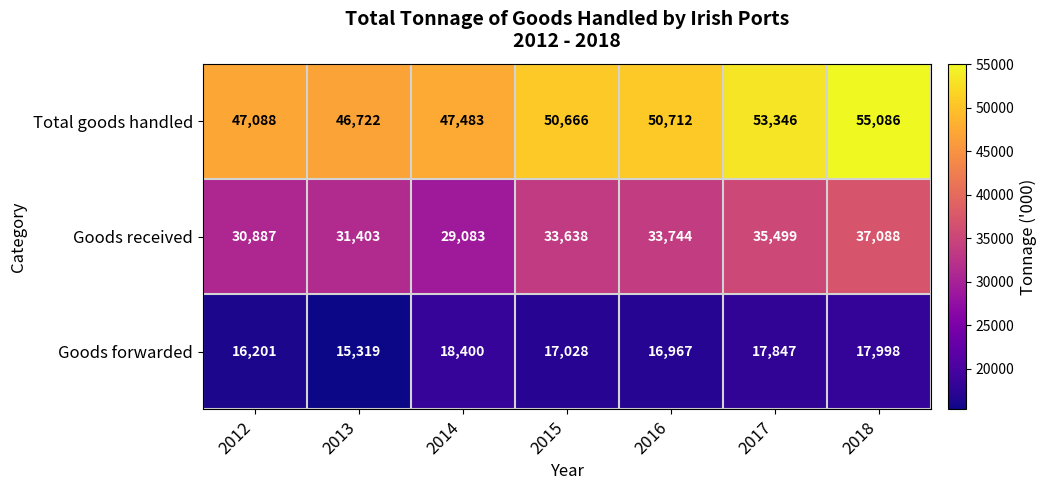

True or false: Goods forwarded has a value of 17028 at 2015.

True